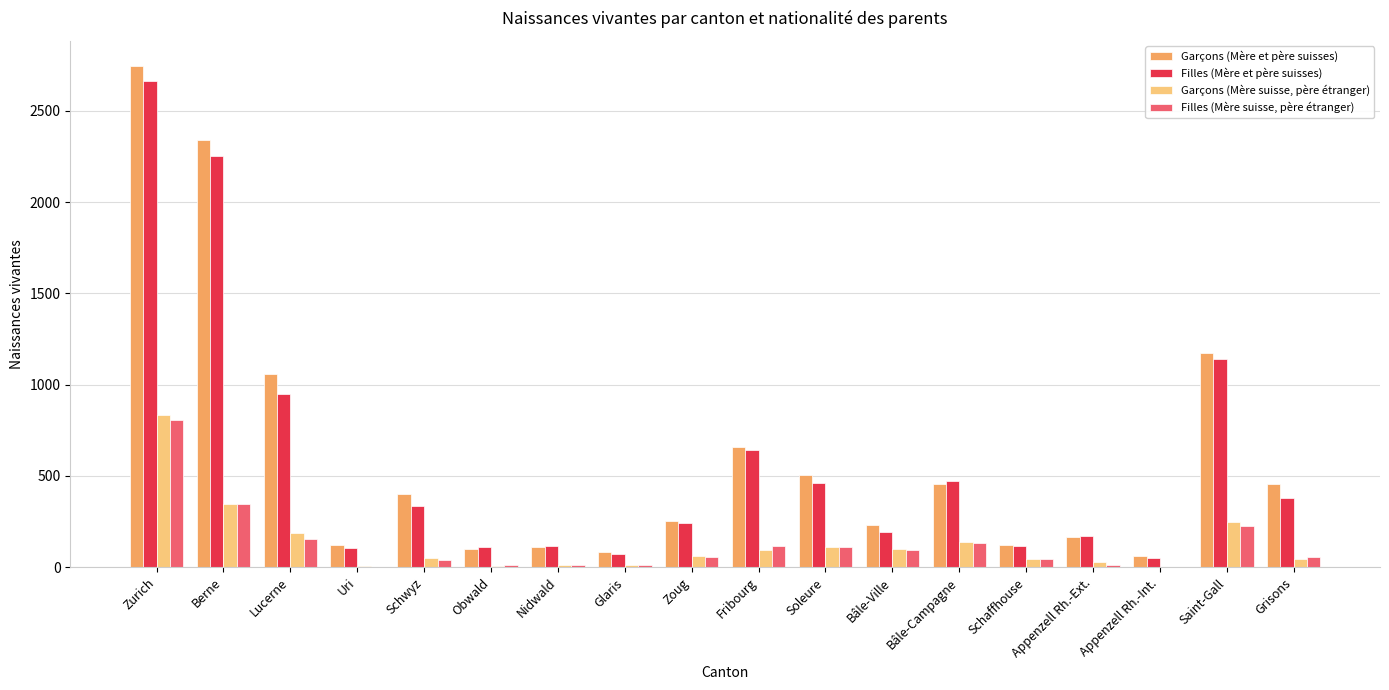

At which label is Filles (Mère et père suisses) closest to 1359?

Saint-Gall